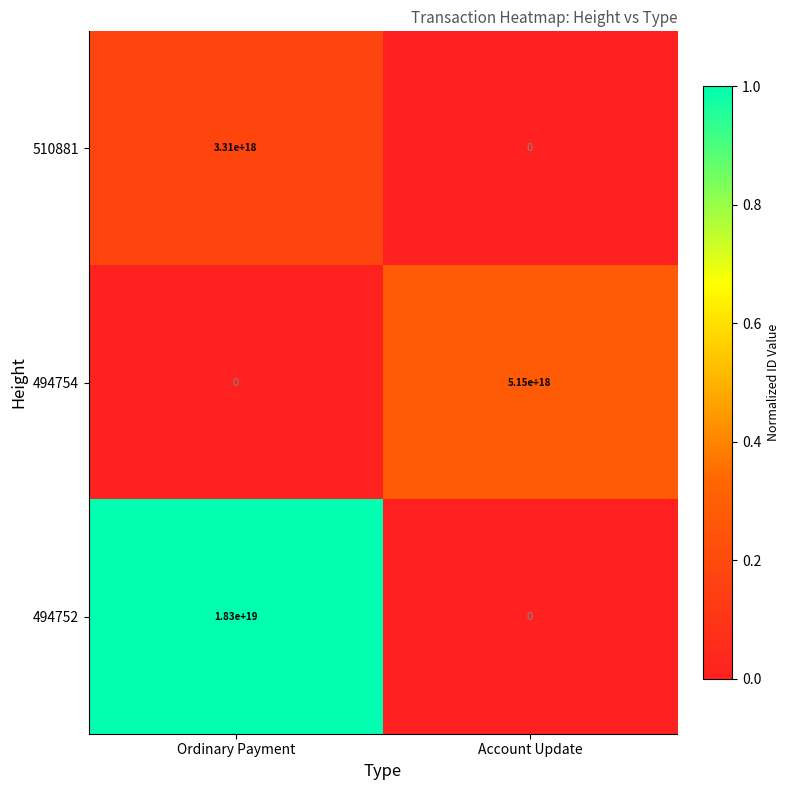

List the labels in order of 510881 value, smallest first.

Account Update, Ordinary Payment